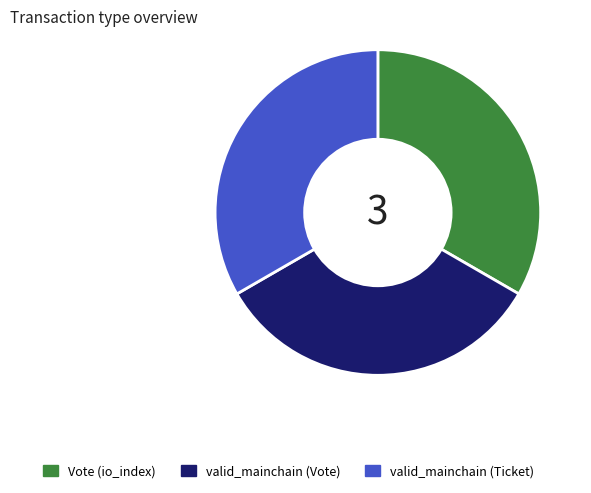

Is there a majority slice in this chart?

No